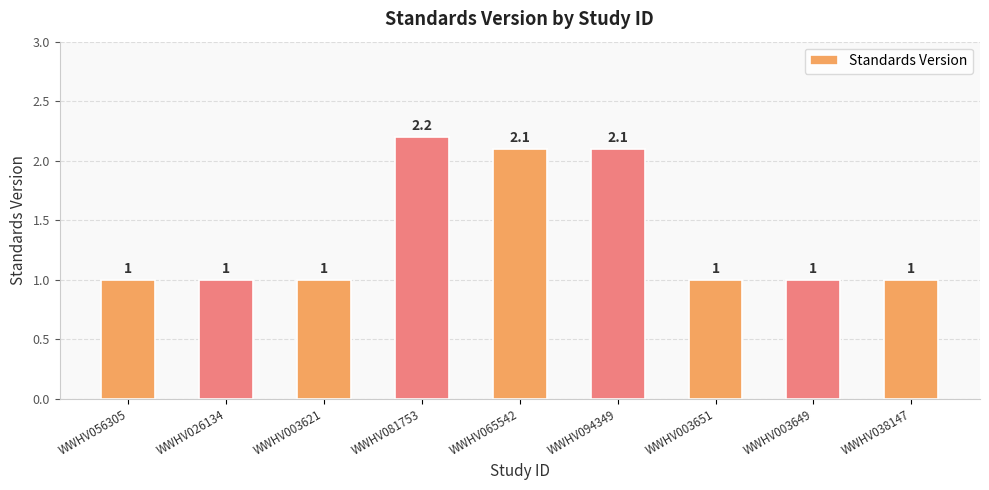

What is the sum of all values?

12.4